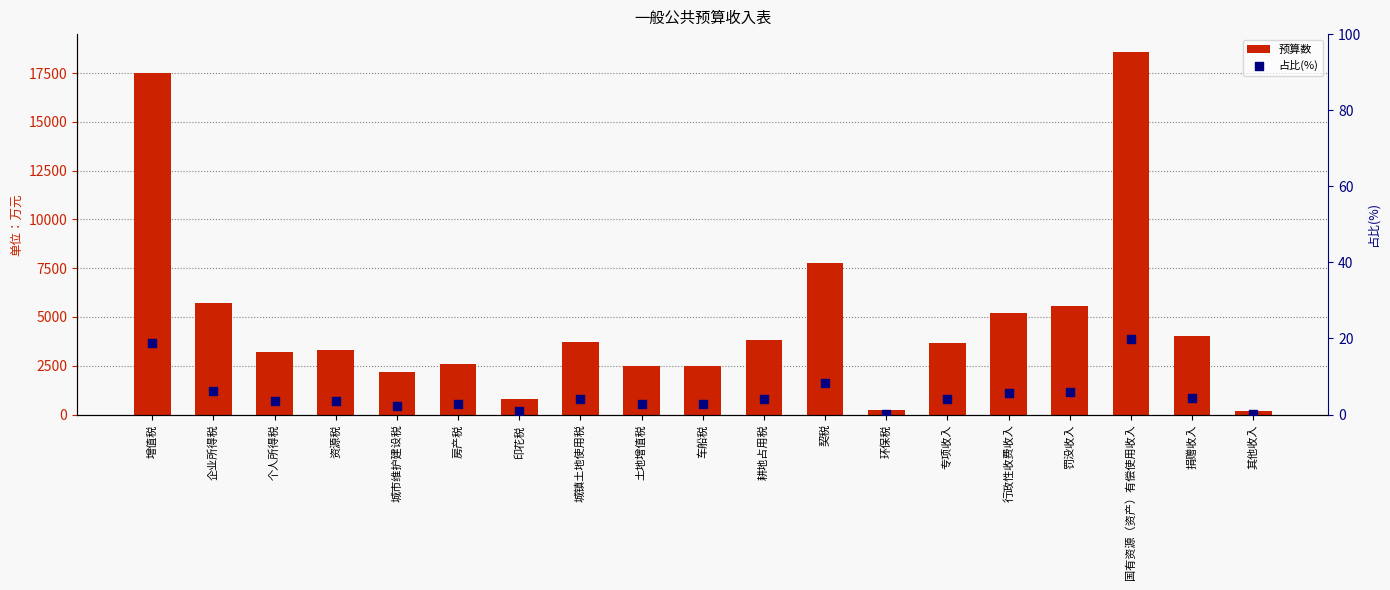

At how many categories does at least one series exceed 5795?

3